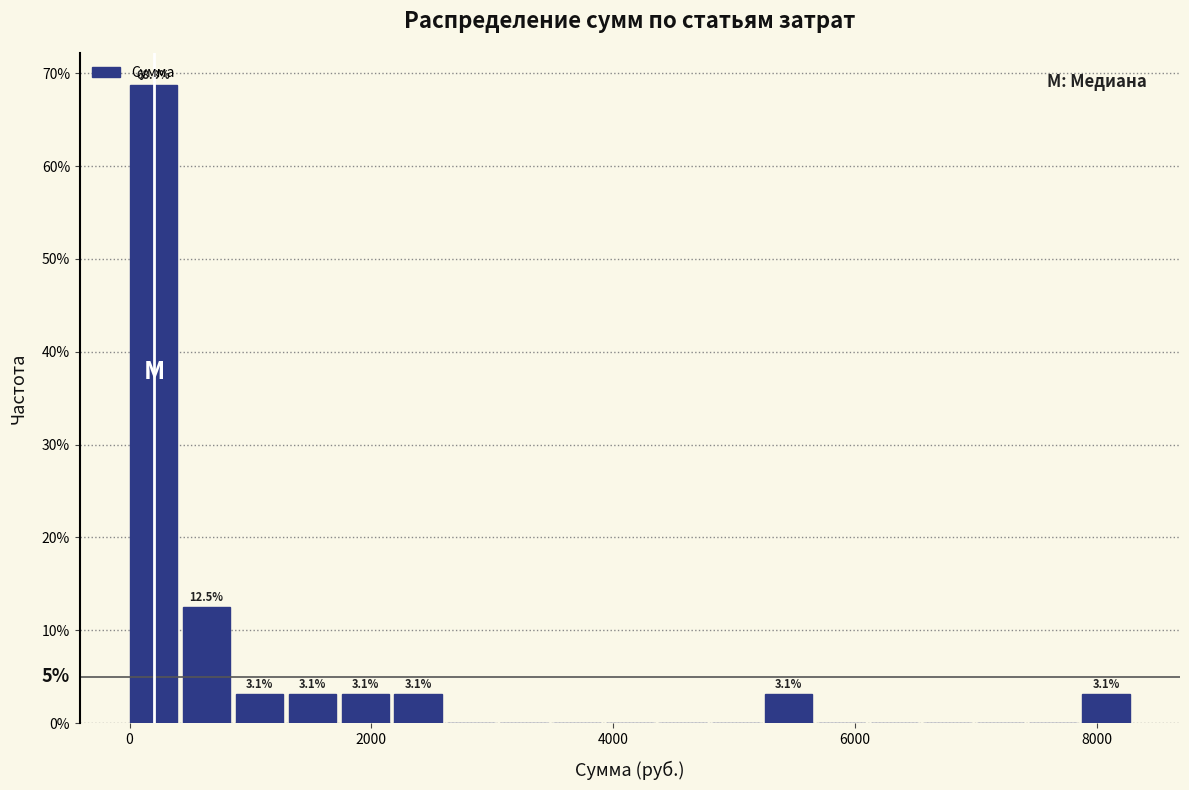

Around what value on the x-axis is the tallest bar? Give the approximate position of its centre, as read against the axis.

200